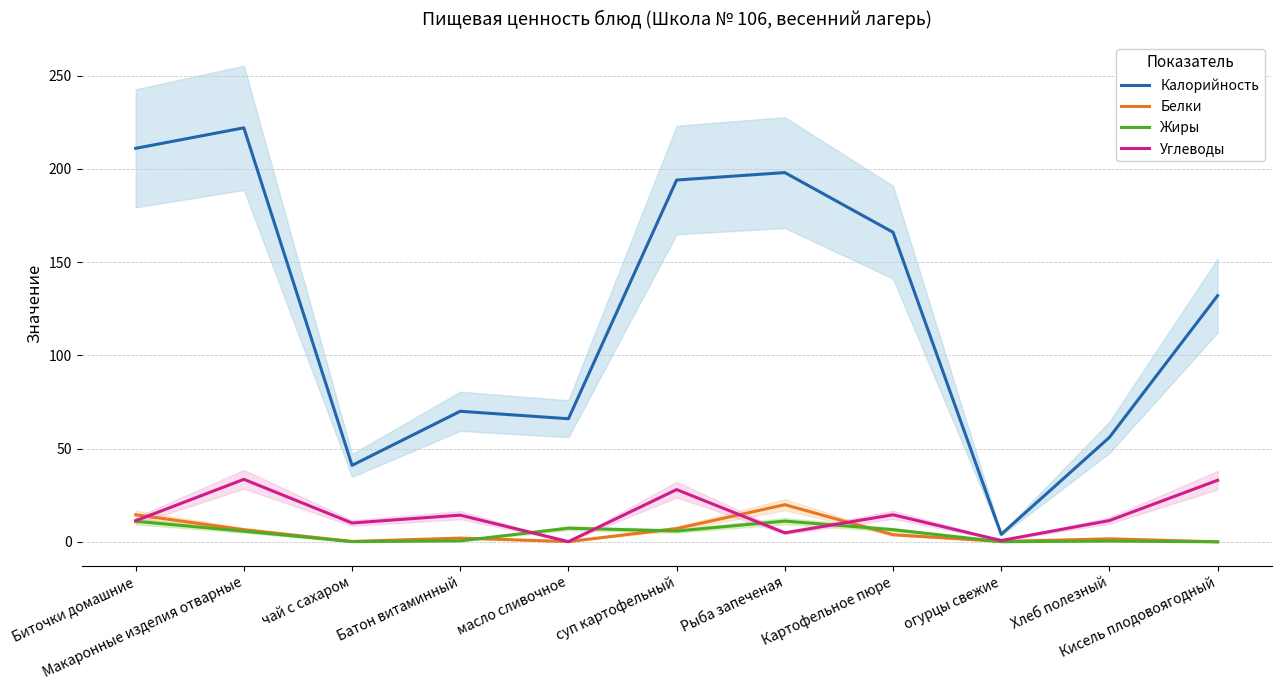

At which label is Белки closest to 9?

суп картофельный